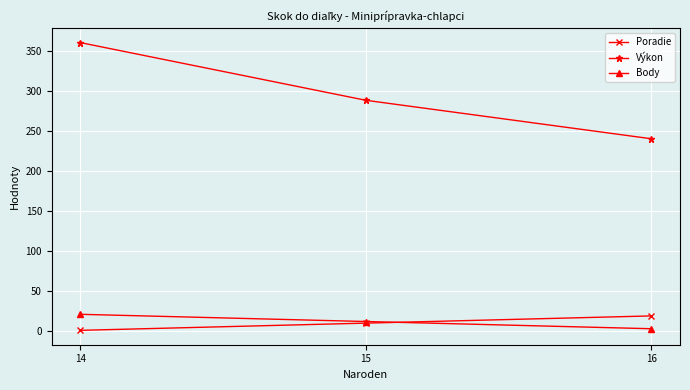

How many data points does each series have?

3